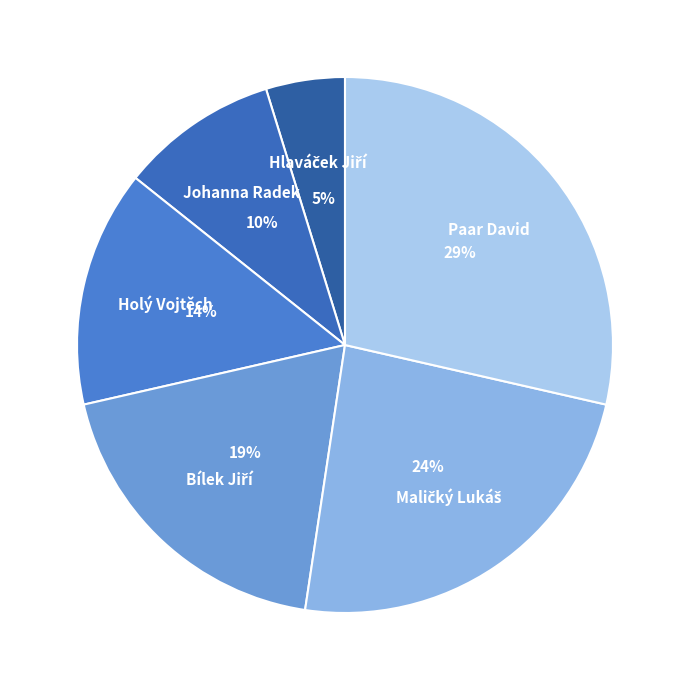

To the nearest percent, what is the average slice percentage?

17%